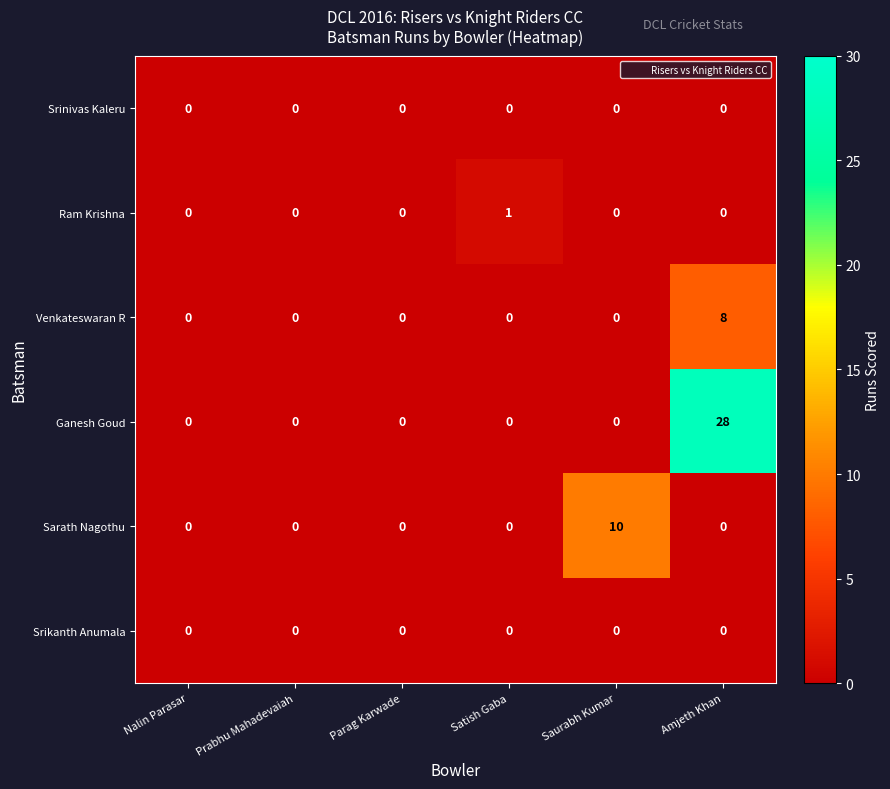

At which category is the sum across all series the highest?

Amjeth Khan